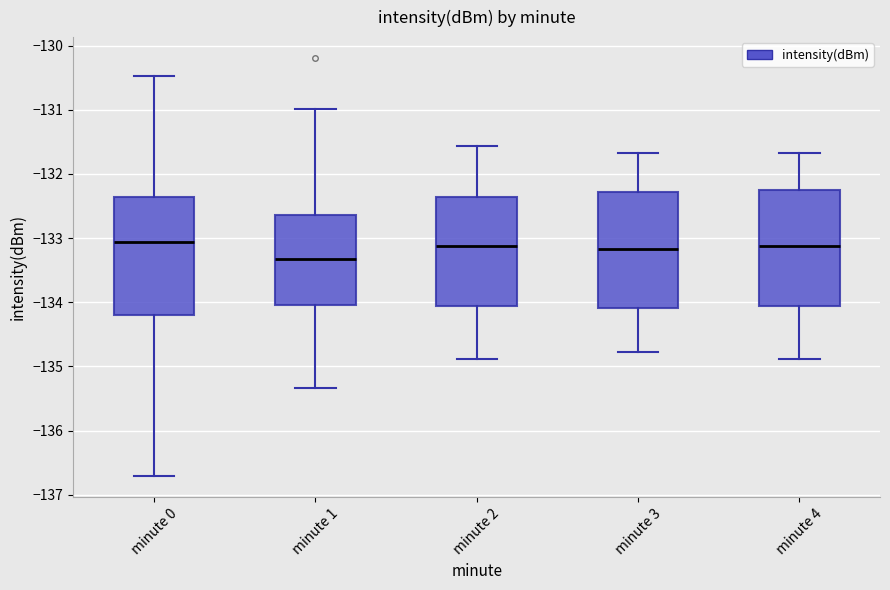

Reading left to right, transcribe this box plot: for each box, give where its median line is, the range the box spans, and where its two whiskers end, as read against the y-axis. The values are not printed on the chart, so give them approximately, as read against the axis.

minute 0: median -133.1, box -134.2 to -132.4, whiskers -136.7 to -130.5
minute 1: median -133.3, box -134.0 to -132.6, whiskers -135.3 to -131.0
minute 2: median -133.1, box -134.1 to -132.4, whiskers -134.9 to -131.6
minute 3: median -133.2, box -134.1 to -132.3, whiskers -134.8 to -131.7
minute 4: median -133.1, box -134.1 to -132.3, whiskers -134.9 to -131.7